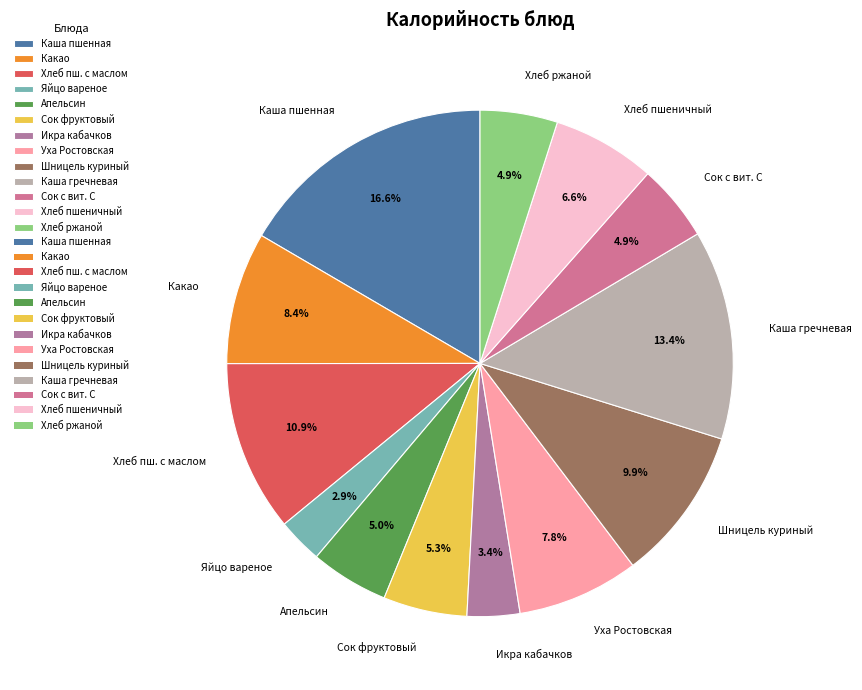

What is the ratio of the value at Яйцо вареное to the value at Апельсин?

0.6